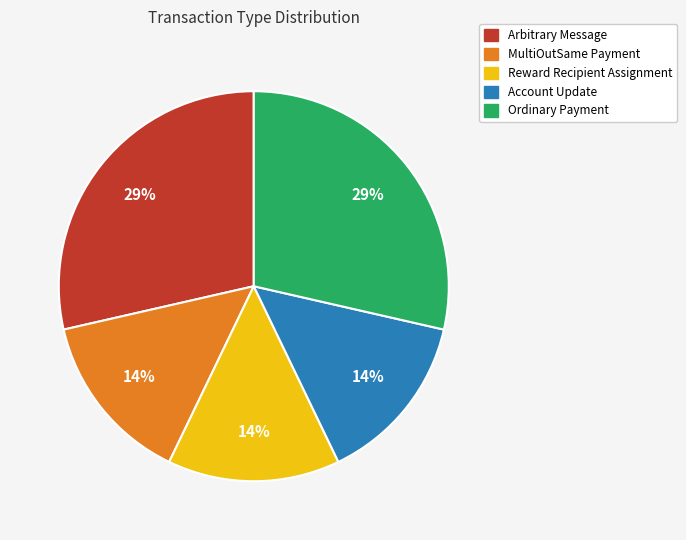

Do Ordinary Payment and MultiOutSame Payment together represent more than half of the pie?

No